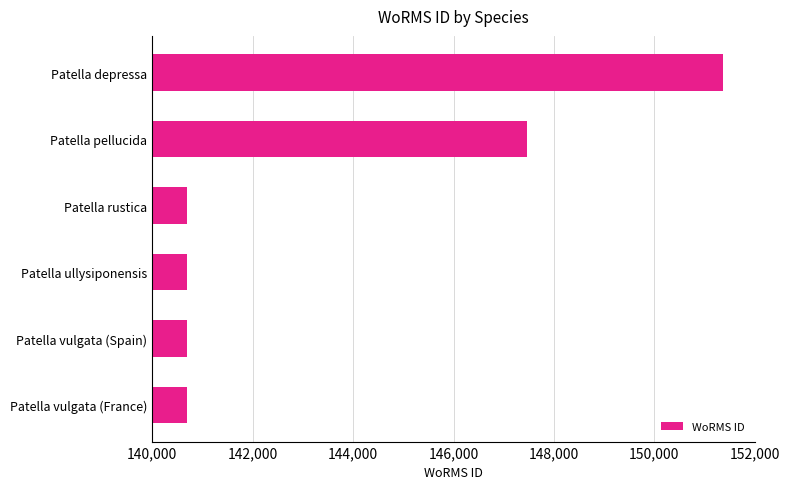

Is it true that the value at Patella vulgata (France) is 140685?

True